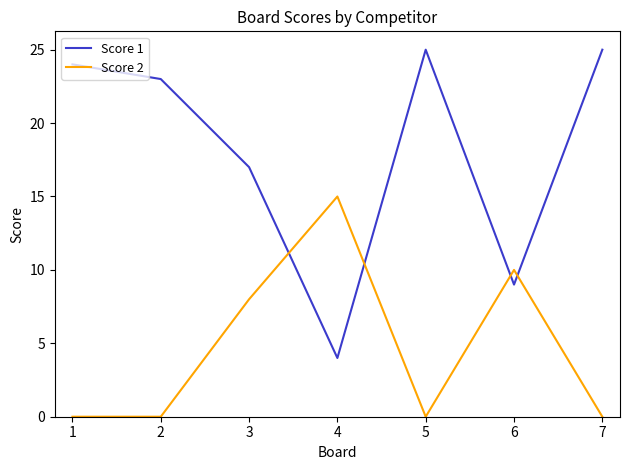

In Score 2, how many points are higher than both neighbors (excluding endpoints)?

2